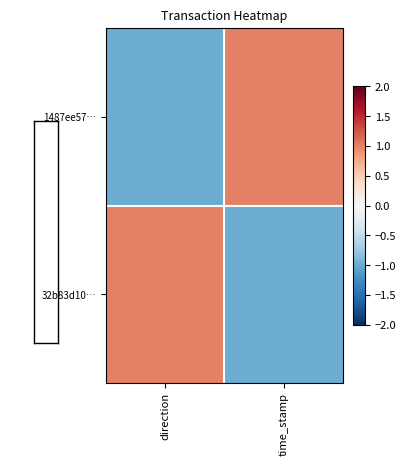

List the series in order of their peak value, lowest first.

1487ee57…, 32b83d10…